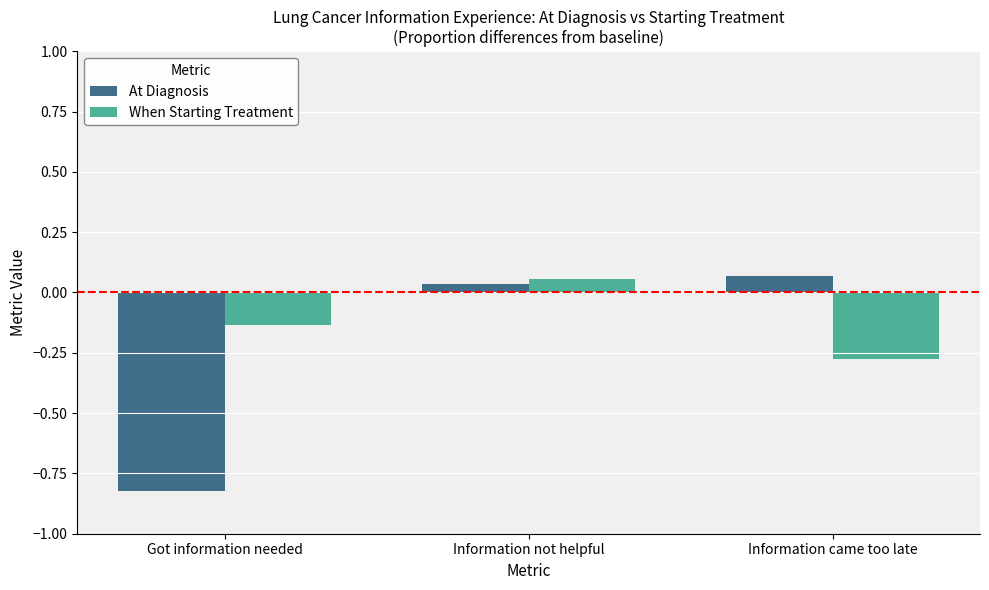

What is the label of the 1st bar from the left?

Got information needed